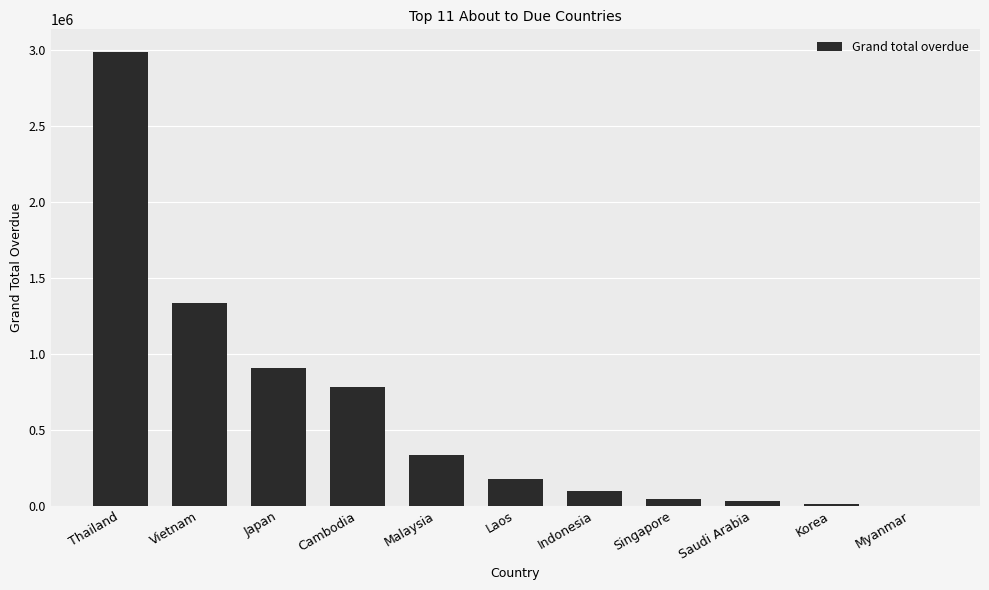

Are the bars horizontal?

No